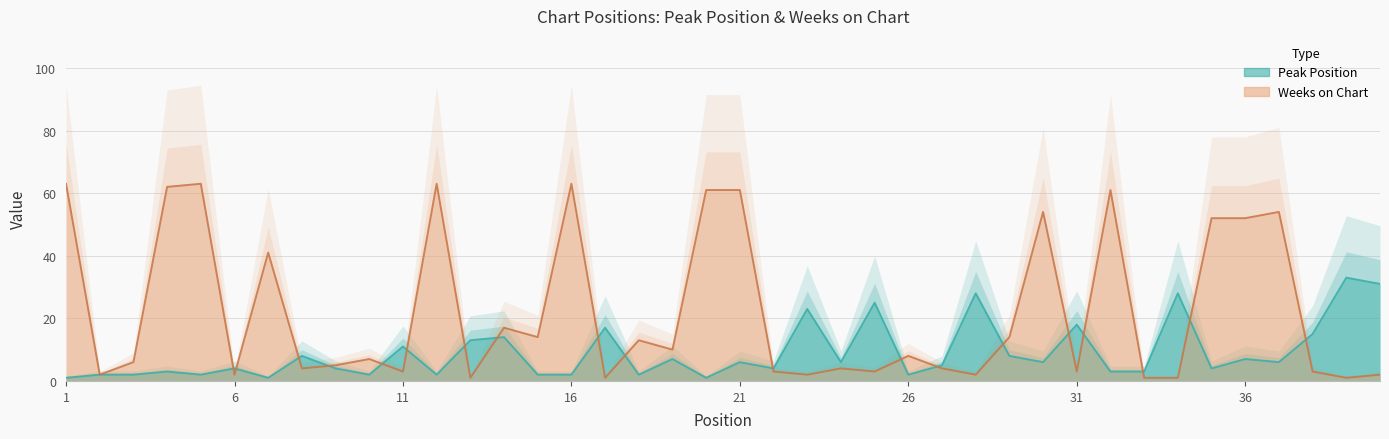

True or false: Weeks on Chart and Peak Position intersect in this chart.

True